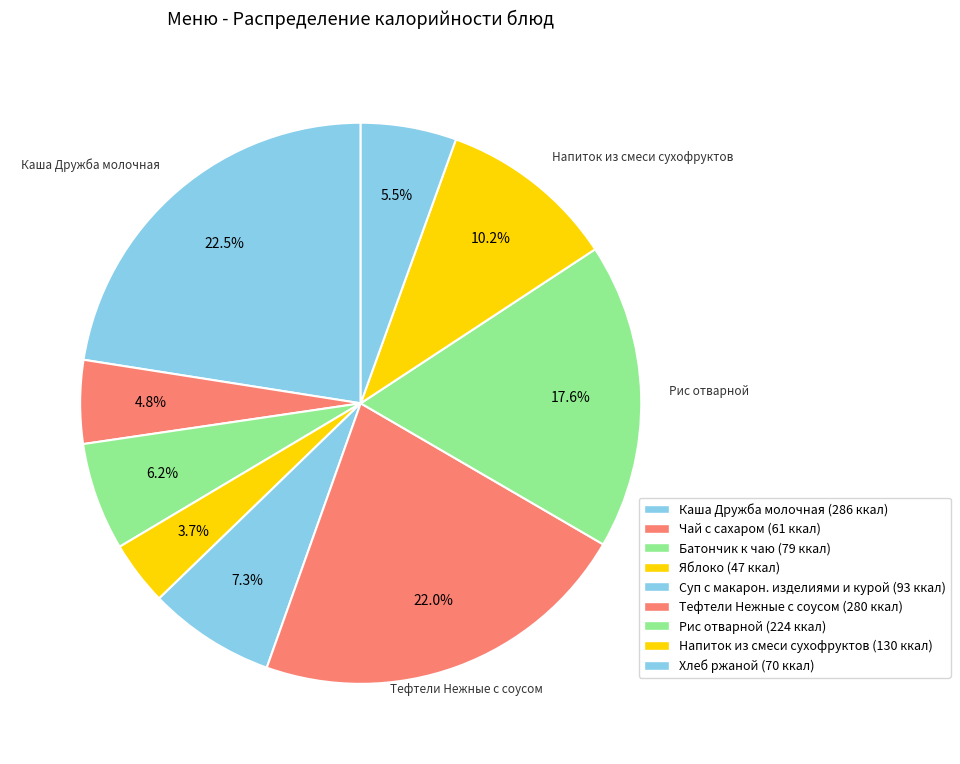

What is the total percentage of Рис отварной and Чай с сахаром?

22.4%